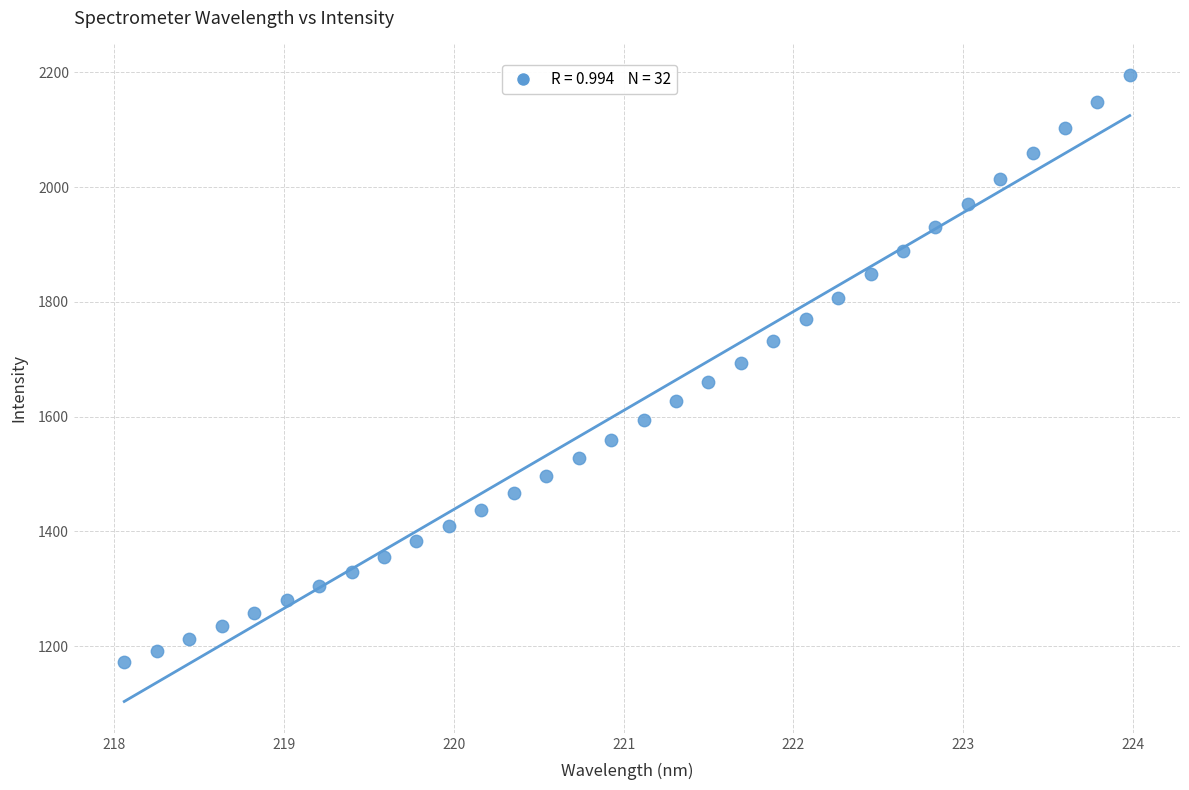

What is the range of X values (max minus min)?

5.9